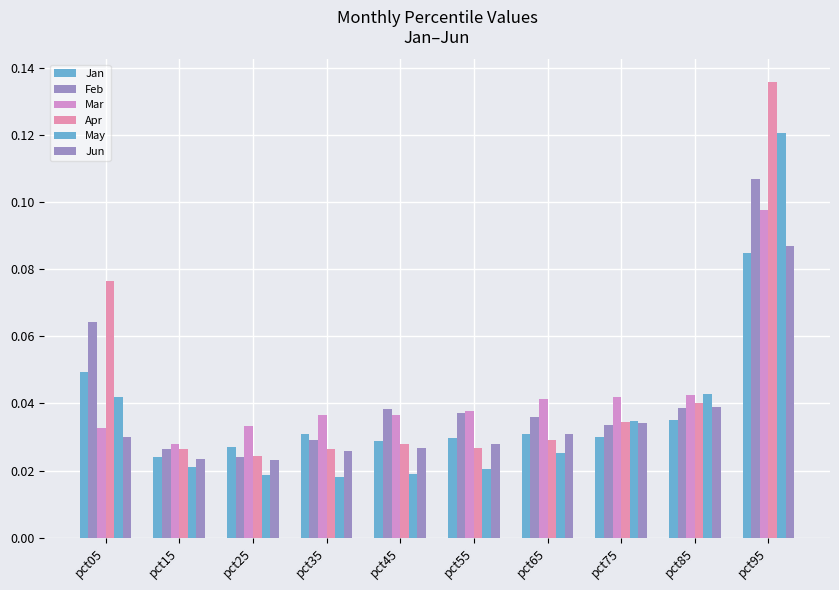

The value of Feb at pct25 is 0.0. True or false?

False